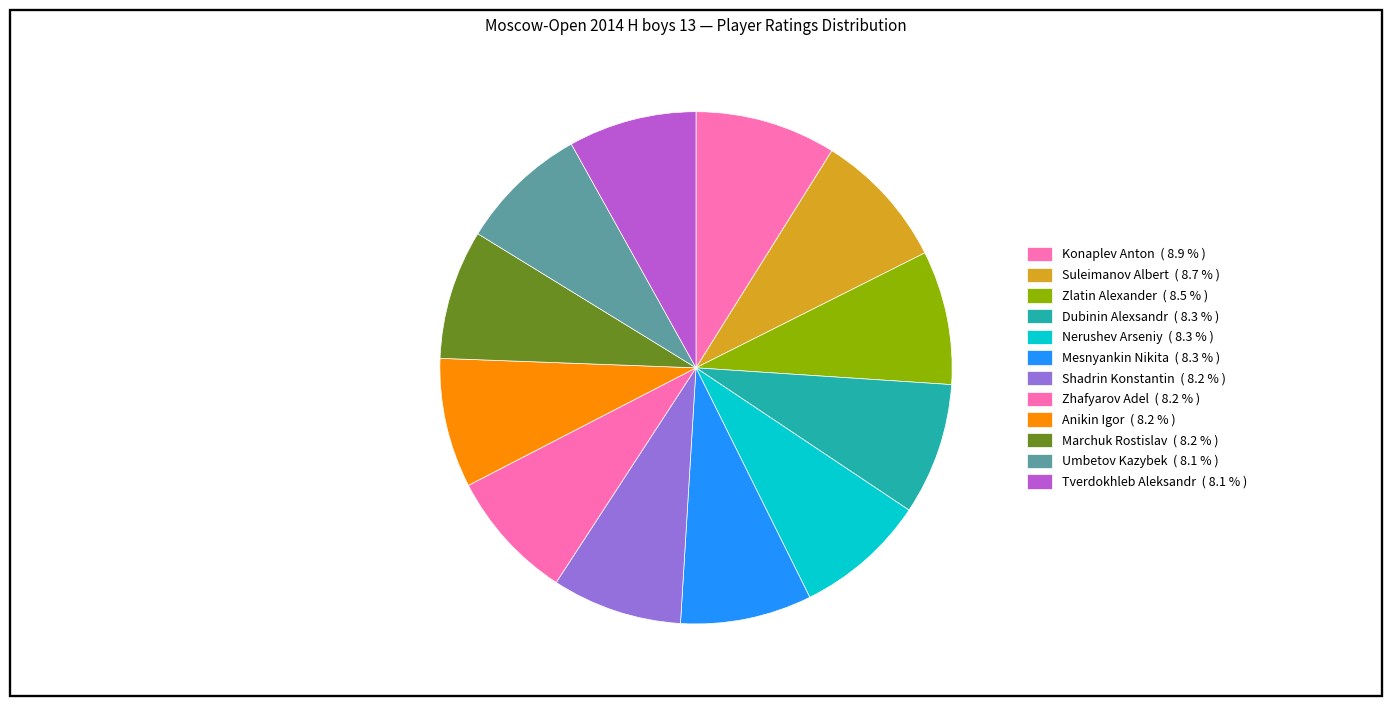

Approximately how many times larger is the value at Mesnyankin Nikita compared to Umbetov Kazybek?

1.0